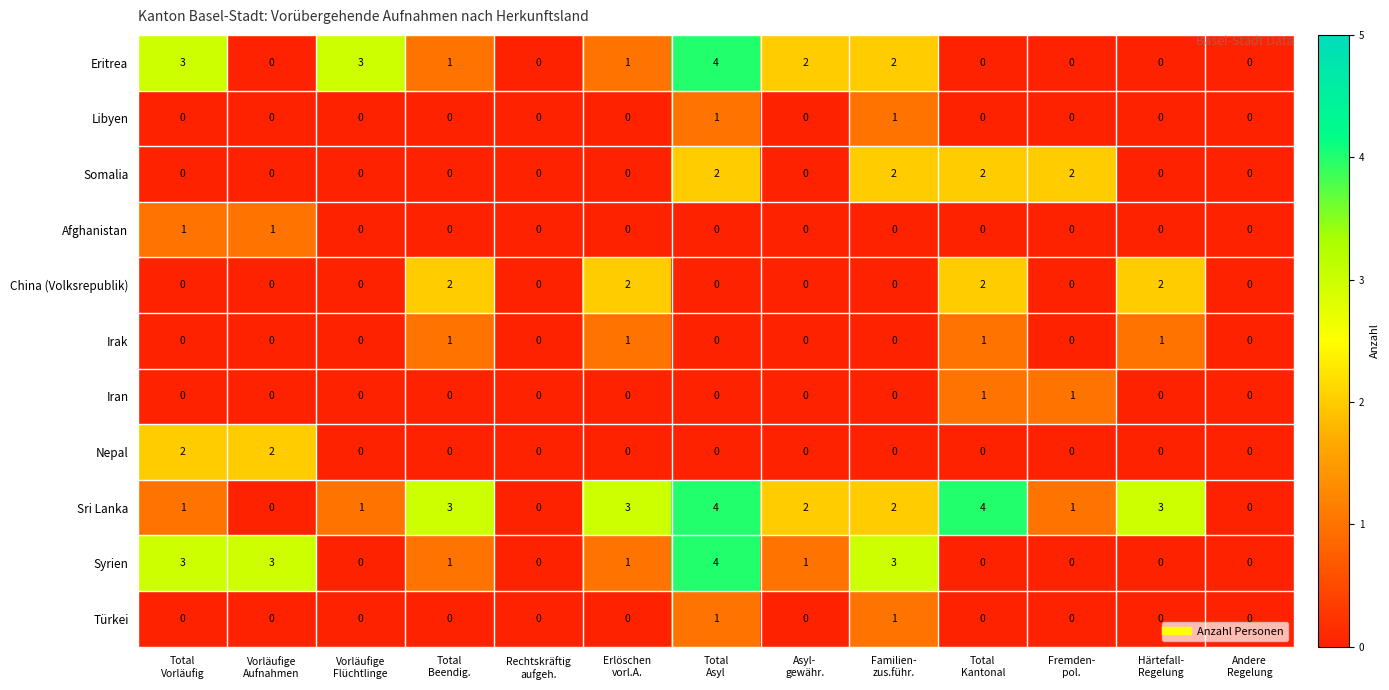

What is the maximum value for Syrien?

4